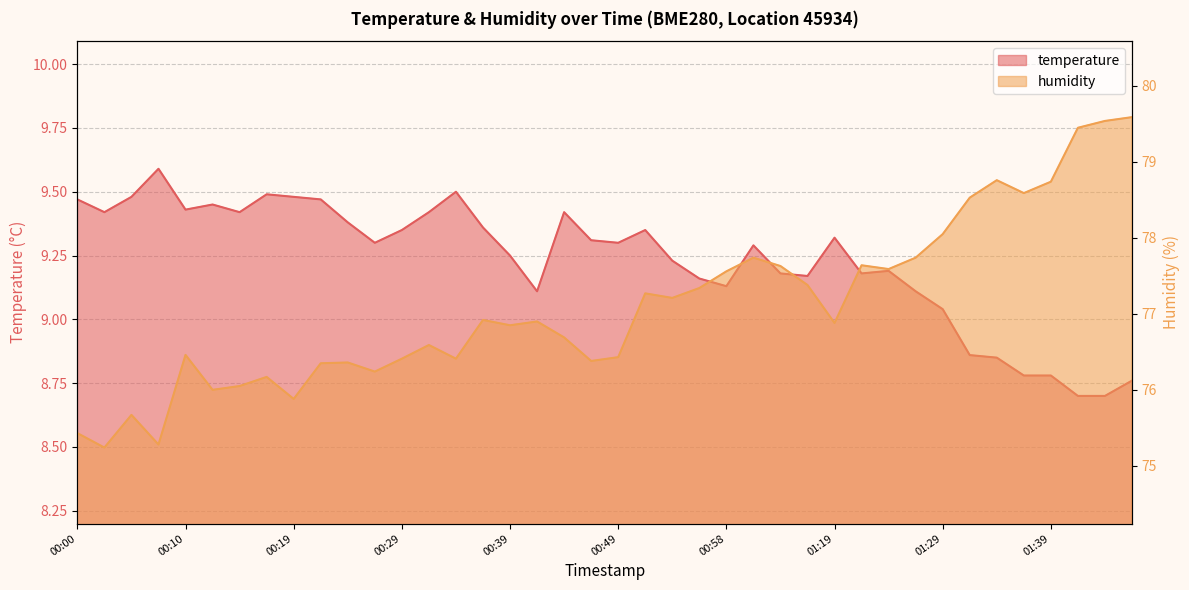

What is the value of the temperature point at the 24th from the left?

9.2